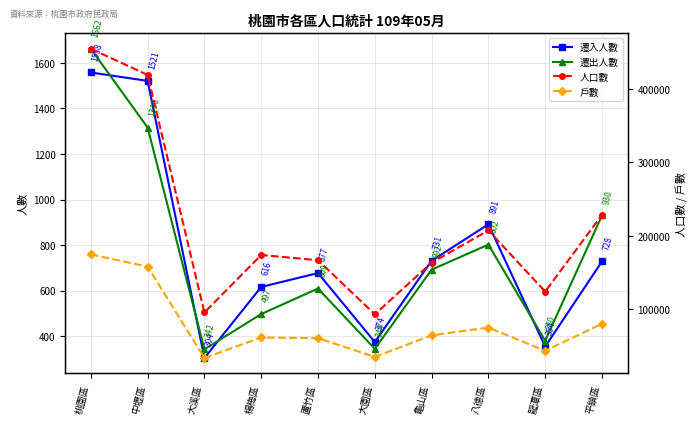

At which category is the sum across all series the highest?

桃園區